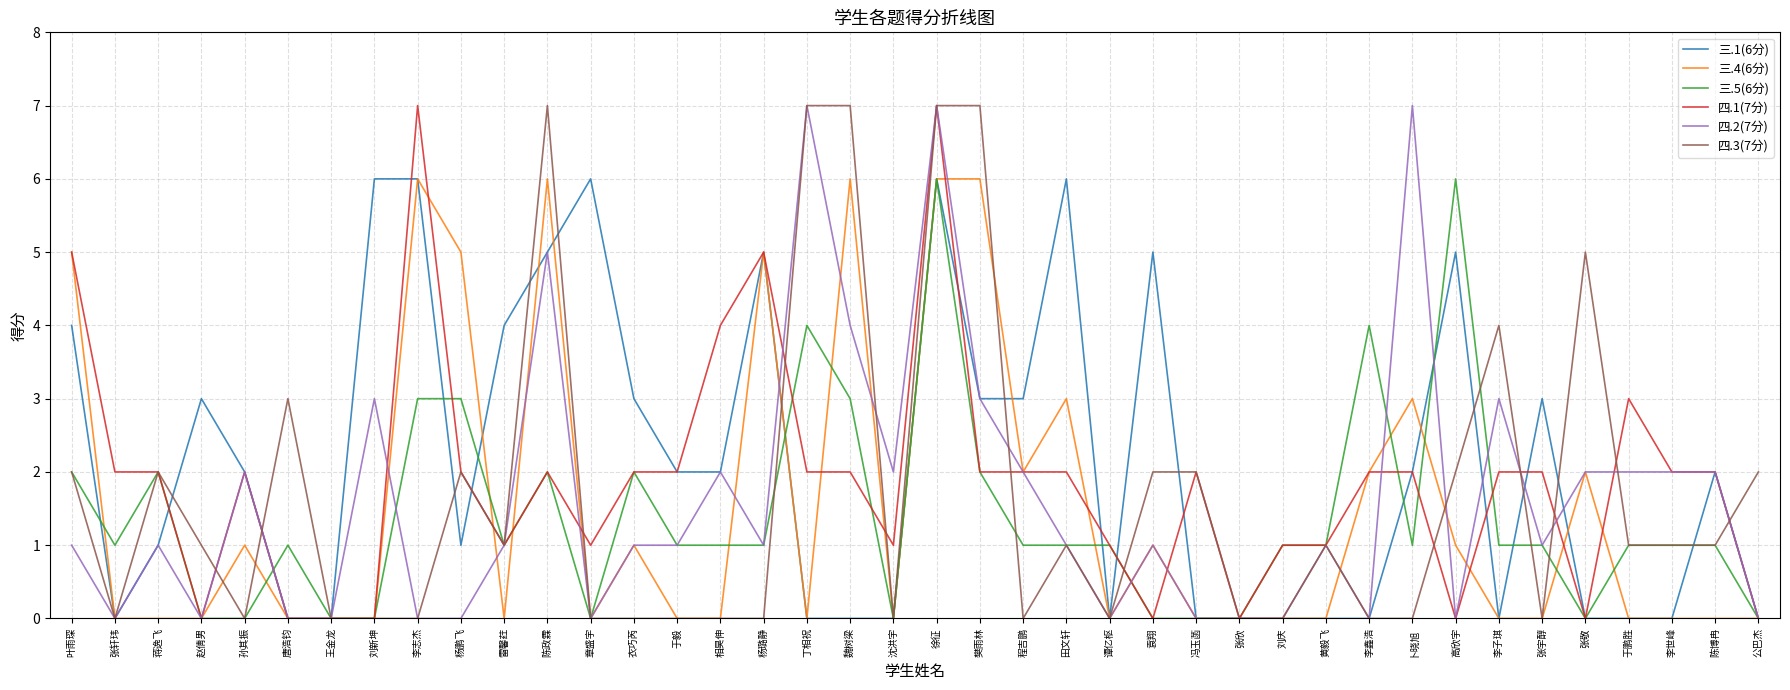

What is the approximate value of 三.1(6分) at 杨鹏飞?

1